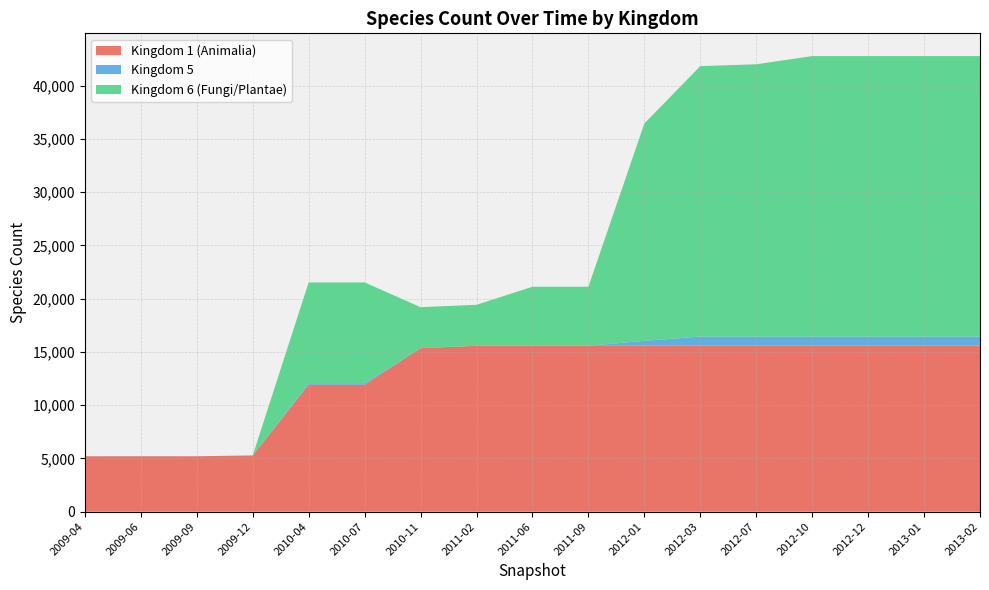

Reading left to right, what are all the values shown in this chart?

1: 5204	5204	5204	5282	11923	11923	15355	15579	15579	15579	15598	15598	15598	15598	15598	15598	15598
5: 0	0	0	0	143	143	2	2	2	2	446	846	846	846	846	846	846
6: 0	8	0	0	9466	9466	3848	3848	5543	5543	20409	25403	25574	26342	26342	26342	26342